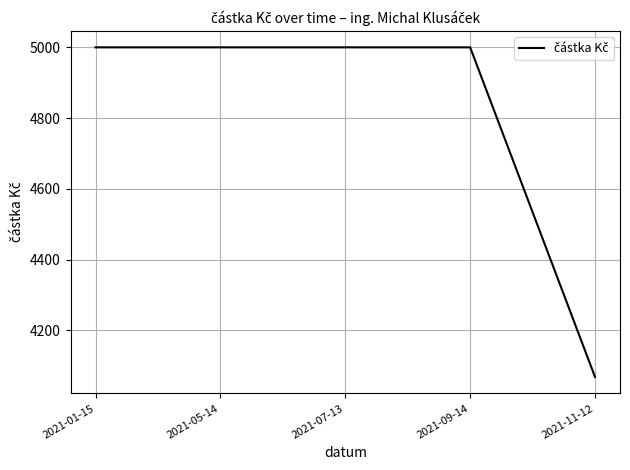

What is the ratio of the value at 2021-07-13 to the value at 2021-05-14?

1.0